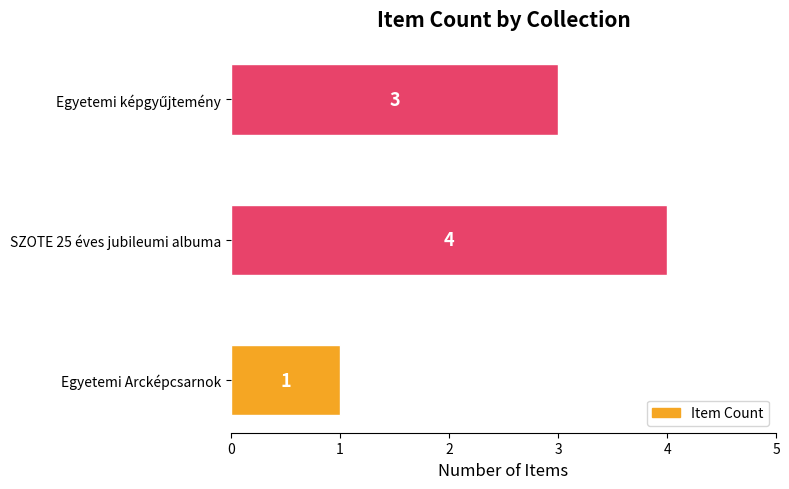

The chart shows a value of 1 at Egyetemi Arcképcsarnok. True or false?

True